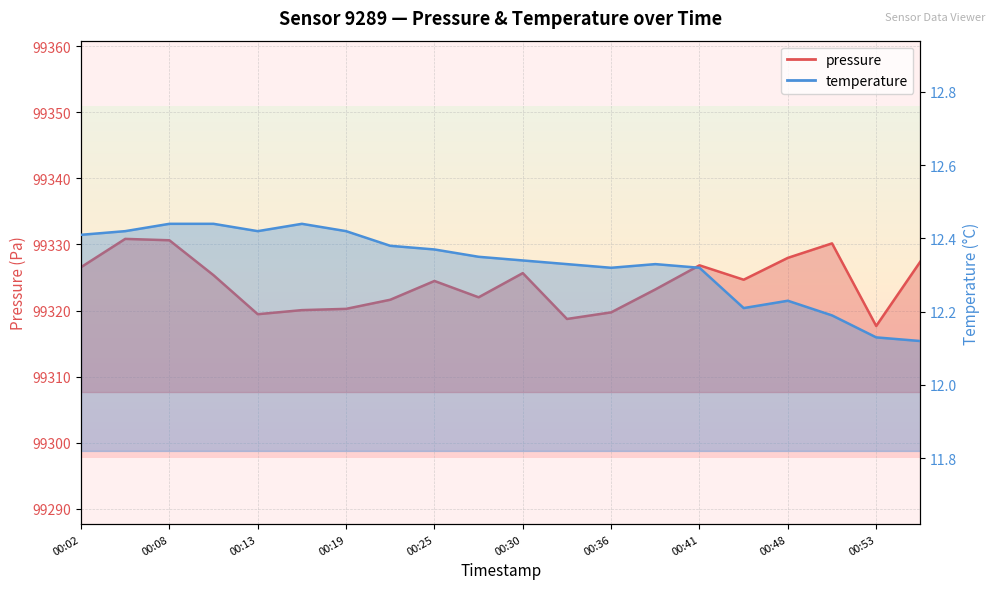

Which category has the lowest value across all series?

00:56